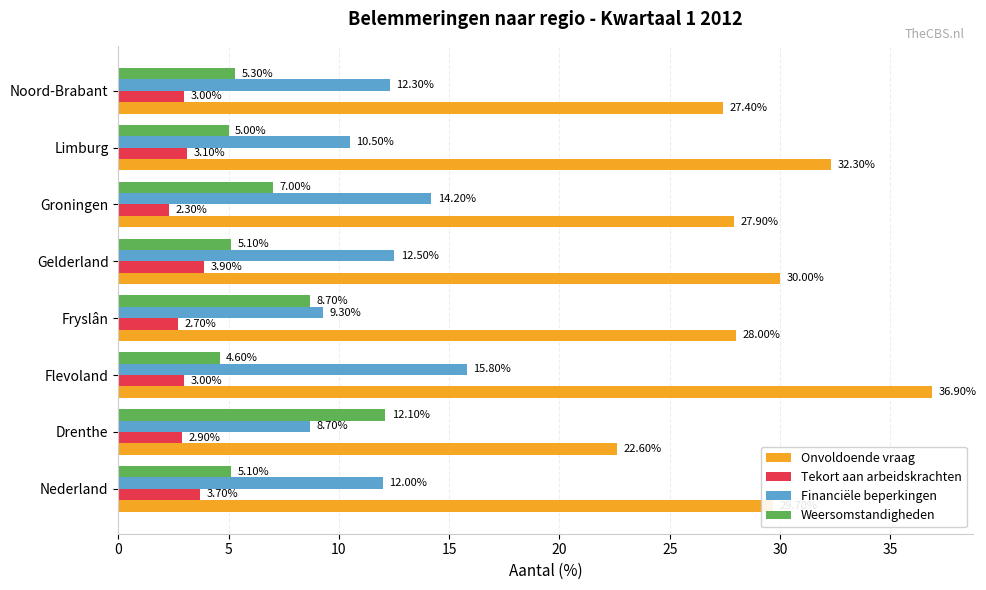

Which category has the highest value across all series?

Flevoland